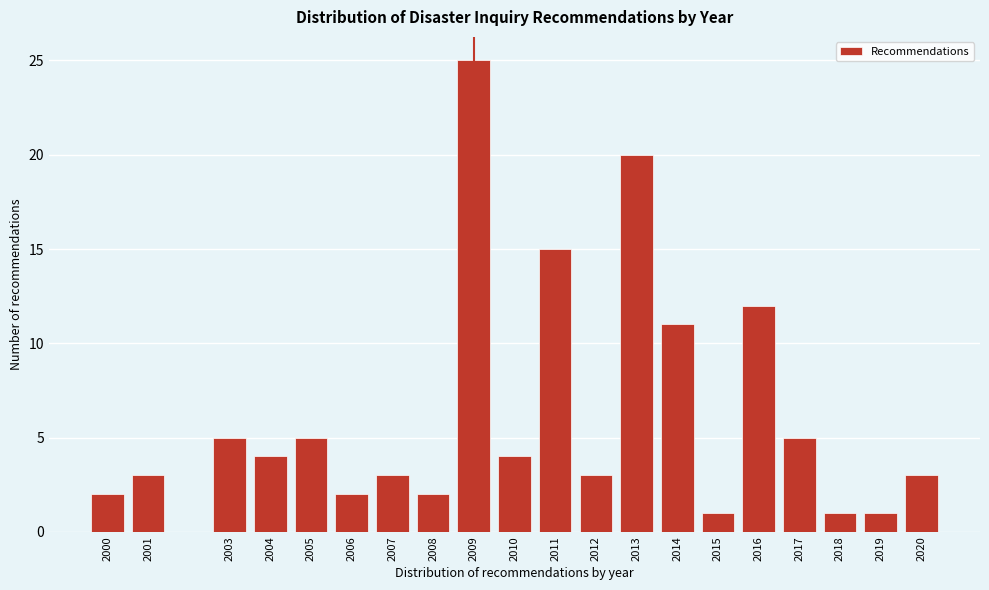

Reading left to right, transcribe all the data shown in this chart.

2	3	5	4	5	2	3	2	25	4	15	3	20	11	1	12	5	1	1	3